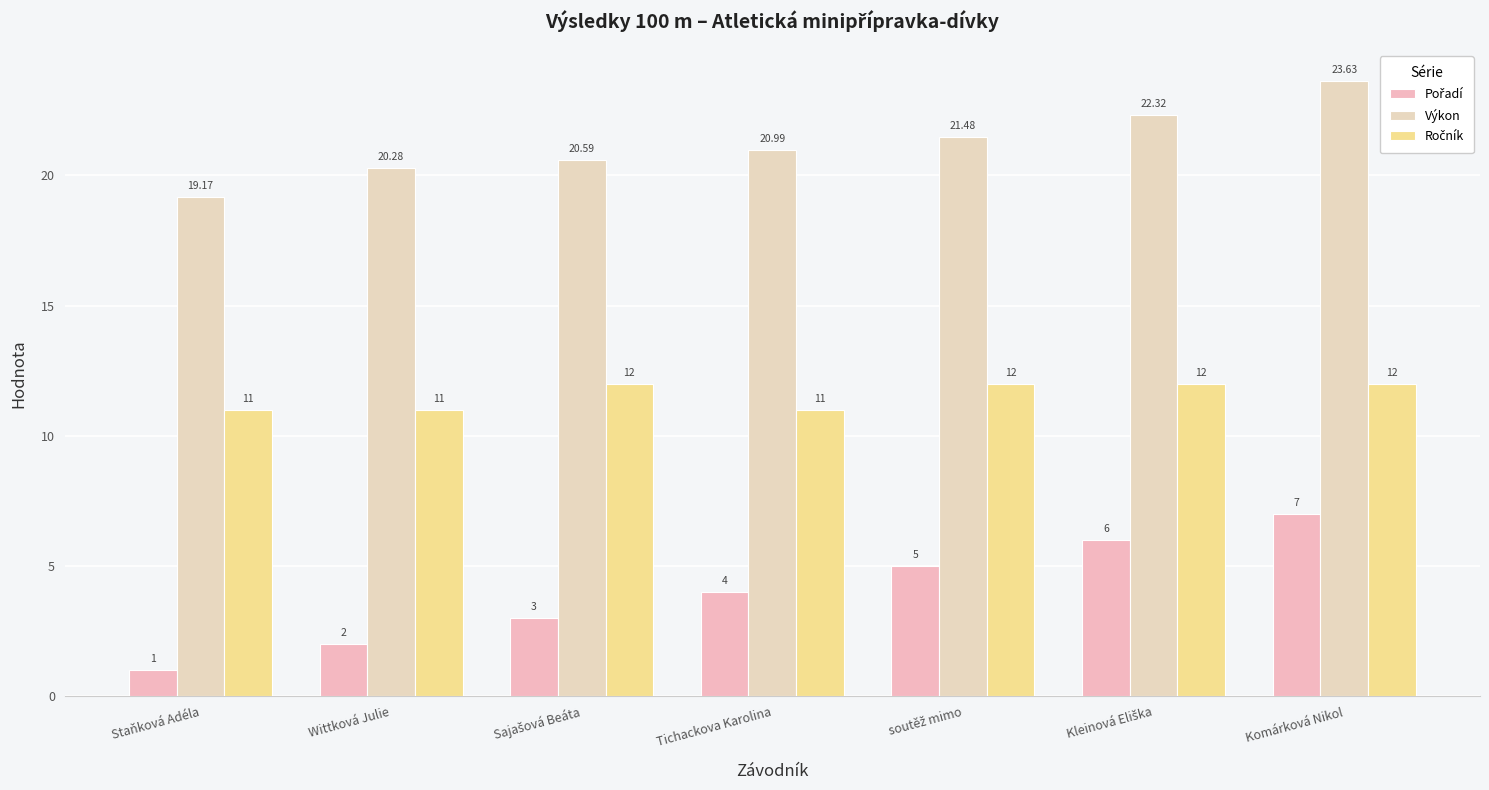

What is the minimum value shown in the chart?

1.0